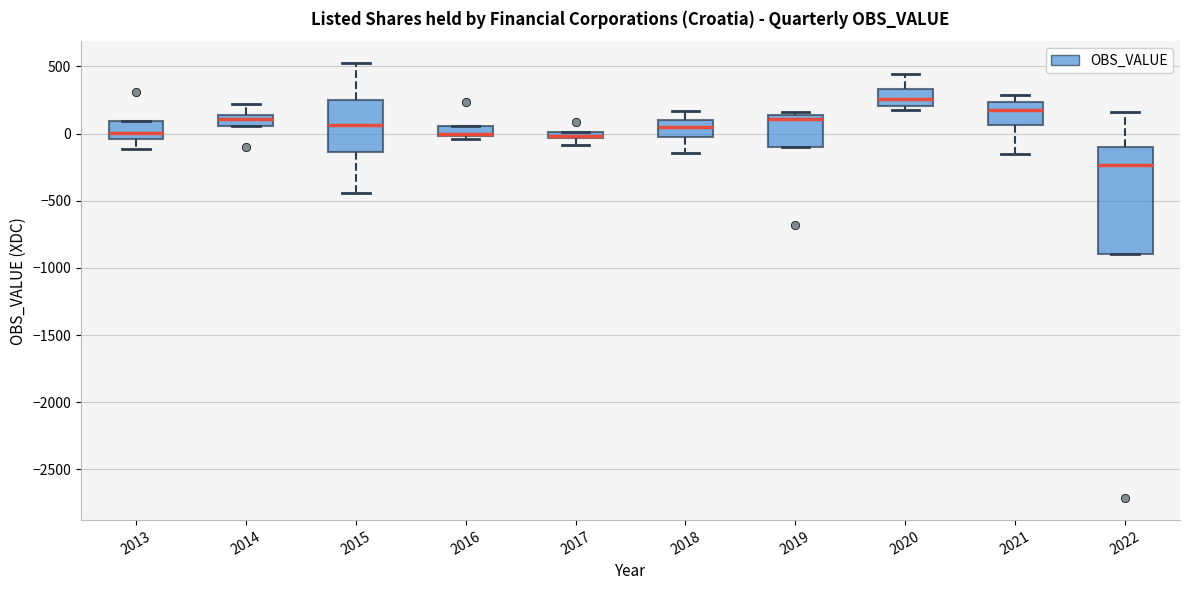

Where does the median line of the box at x = 2013 sit on the y-axis? The values are not printed on the chart, so give them approximately, as read against the axis.

0